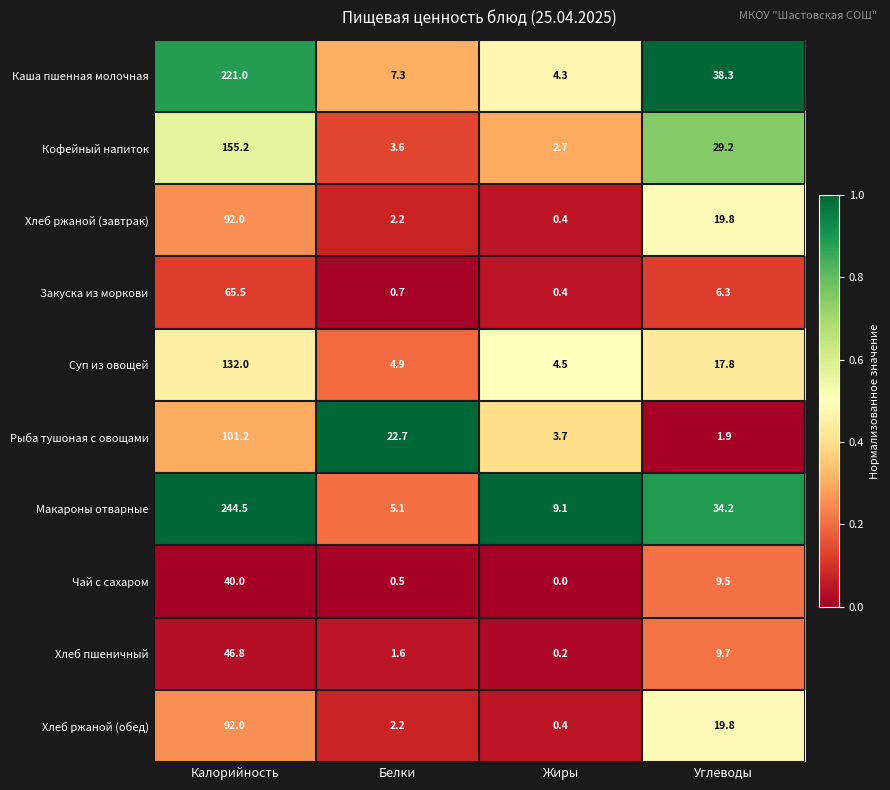

Rank the categories by Хлеб ржаной (завтрак) value from highest to lowest.

Калорийность, Углеводы, Белки, Жиры